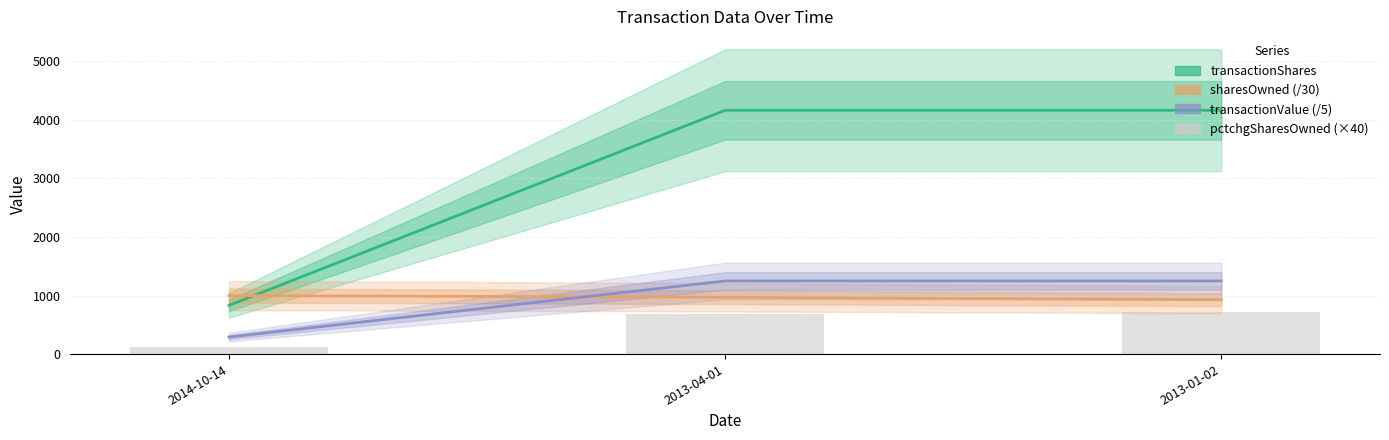

At which label is transactionValue (/5) closest to 770?

2014-10-14